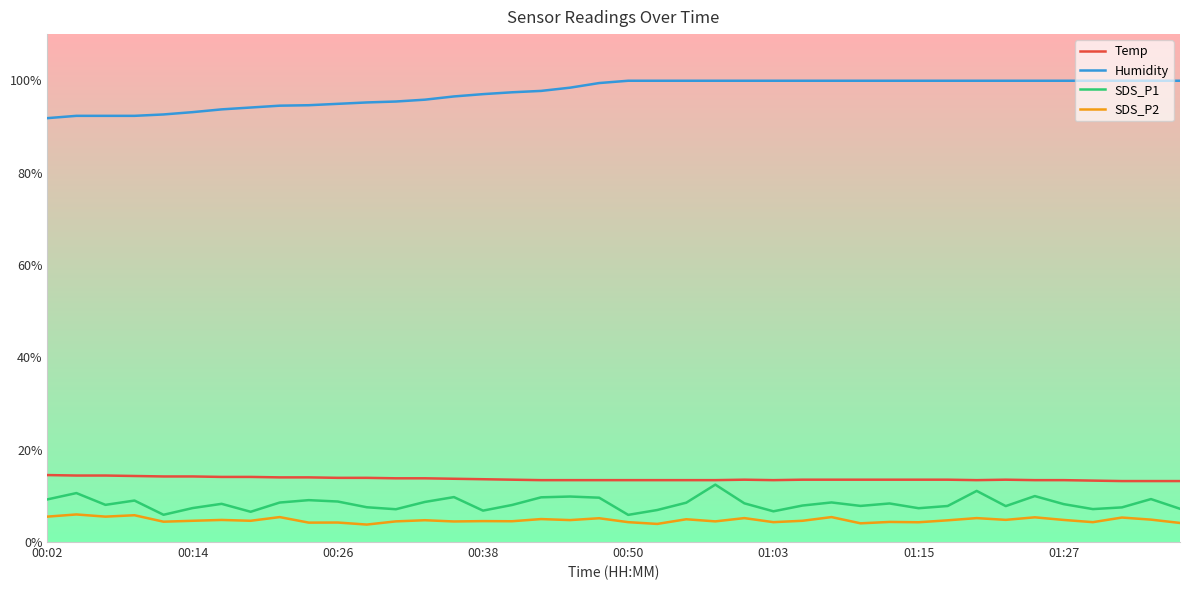

What is the sum of all Temp values?

546.7